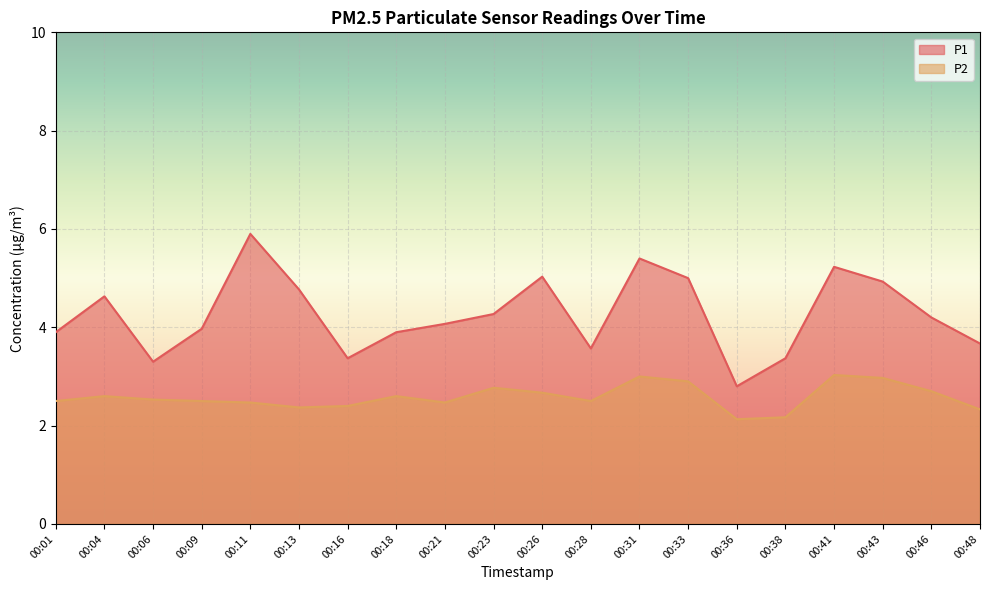

In P1, how many points are higher than both neighbors (excluding endpoints)?

5